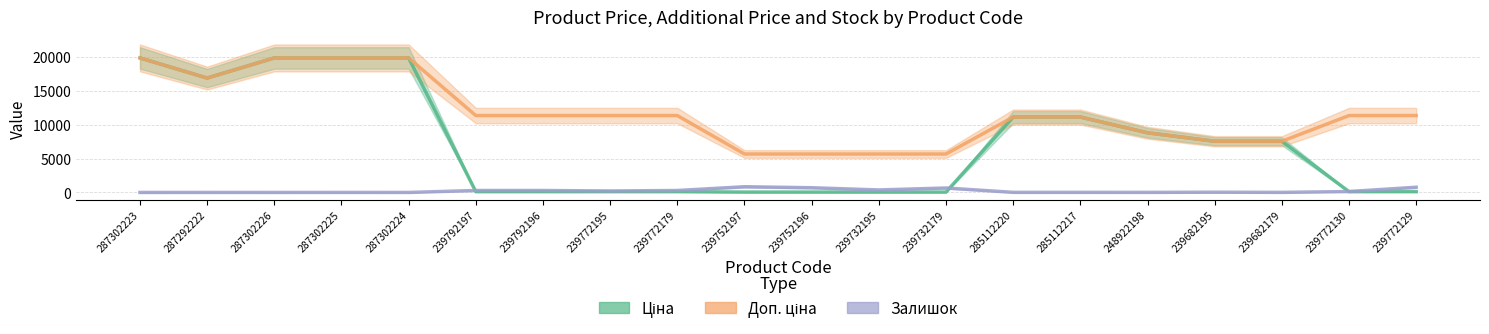

List the labels in order of Залишок value, smallest first.

287302223, 287302226, 287302224, 287292222, 287302225, 248922198, 239682179, 285112220, 285112217, 239682195, 239772130, 239772195, 239792197, 239792196, 239772179, 239732195, 239732179, 239752196, 239772129, 239752197